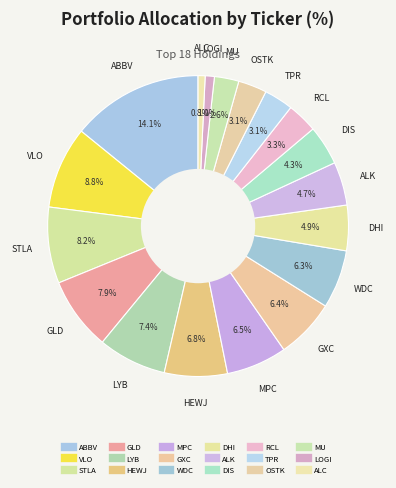

How many slices are in this pie chart?

18